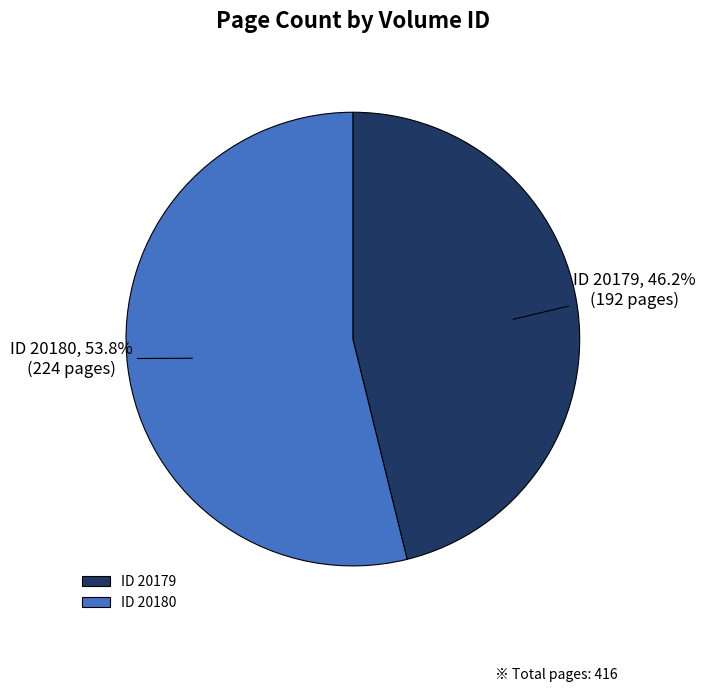

Which has a higher value, ID 20180 or ID 20179?

ID 20180